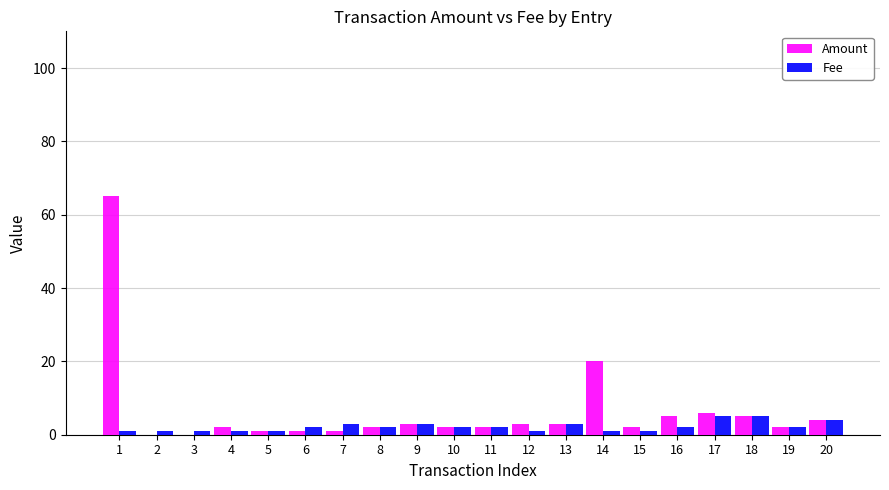

Which series changed the most between 14 and 19?

Amount